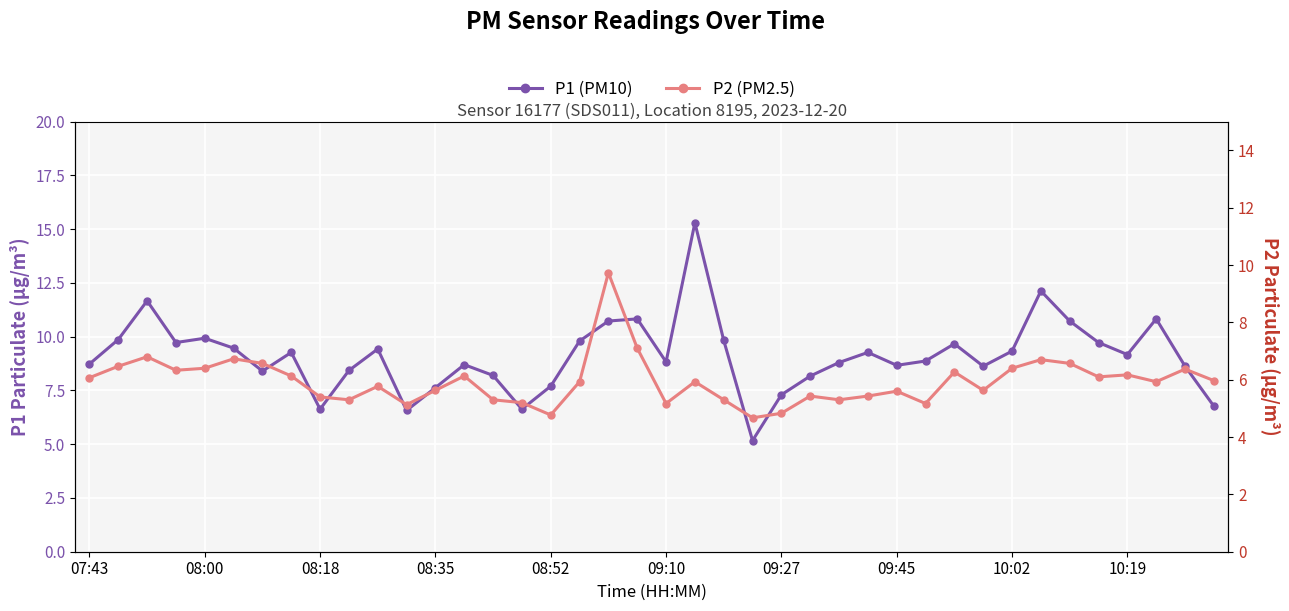

True or false: P2 (PM2.5) and P1 (PM10) intersect in this chart.

False